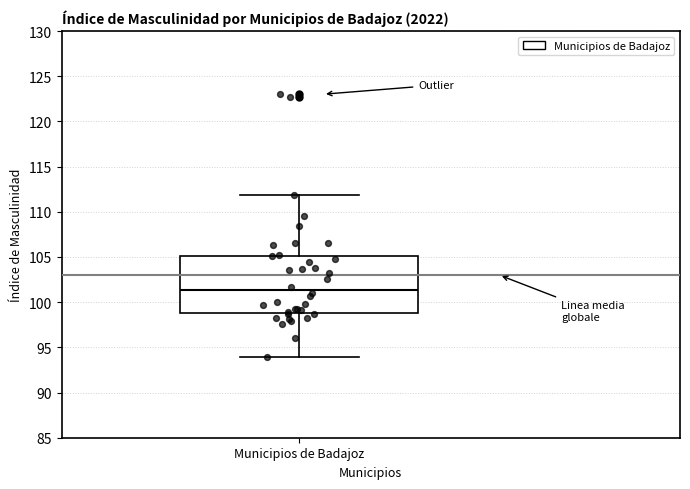

Where does the upper whisker of the box for Municipios de Badajoz end on the y-axis? The values are not printed on the chart, so give them approximately, as read against the axis.

112.0